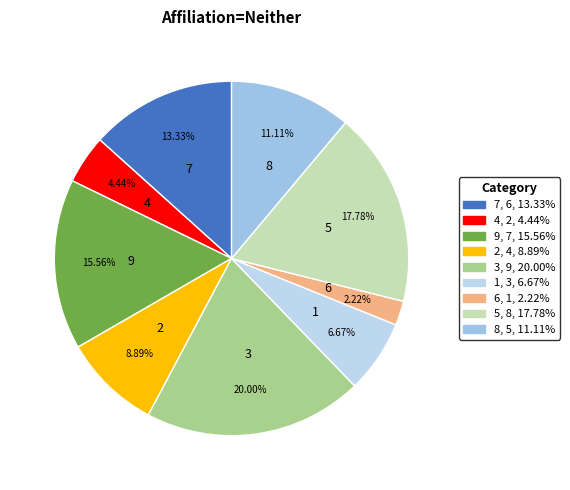

Is it true that 1 is 12% of the pie?

False